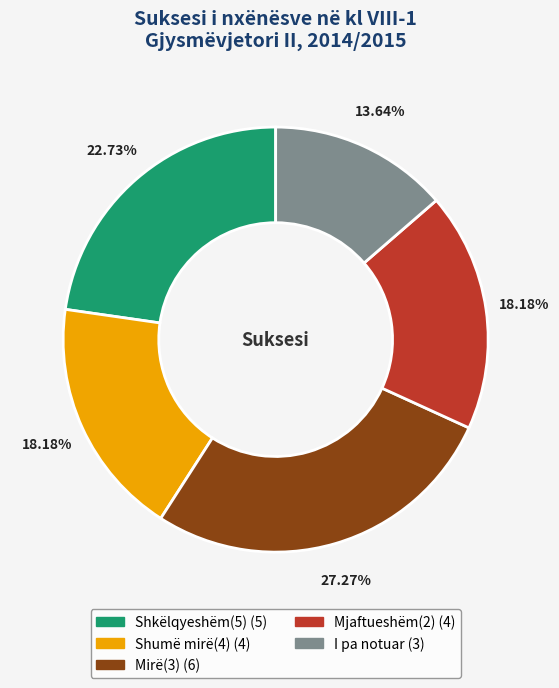

To the nearest percent, what portion does Mjaftueshëm(2) represent?

18%